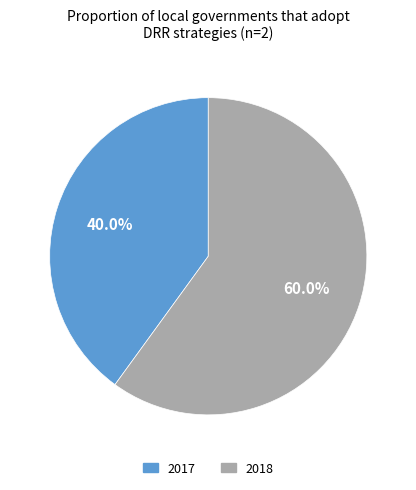

To the nearest percent, what is the difference between the largest and smallest slice percentages?

20%